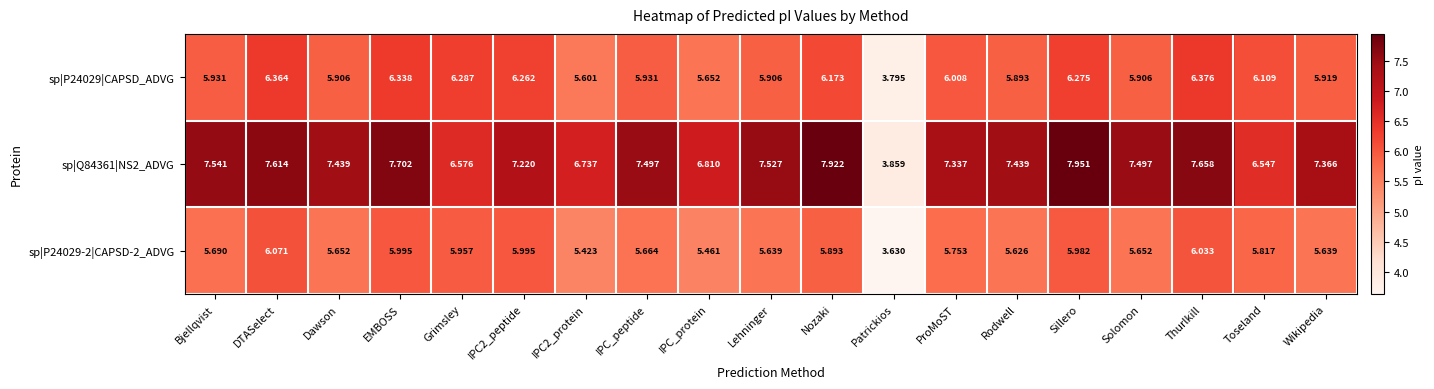

What is the spread (max minus min) of values at DTASelect?

1.5